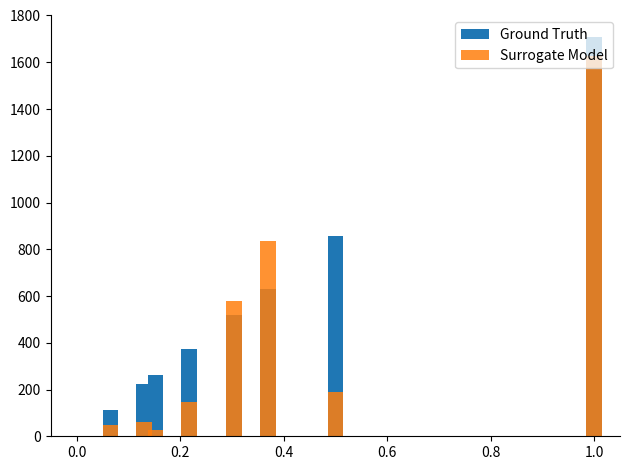

The Ground Truth series shows 461.3 at 1.0. True or false?

False